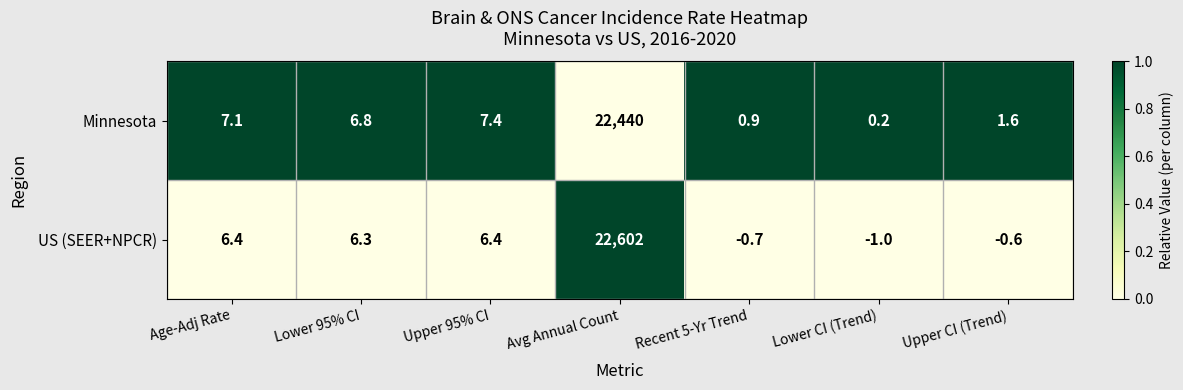

What is the sum of the US (SEER+NPCR) values at Lower 95% CI and Lower CI (Trend)?

5.3